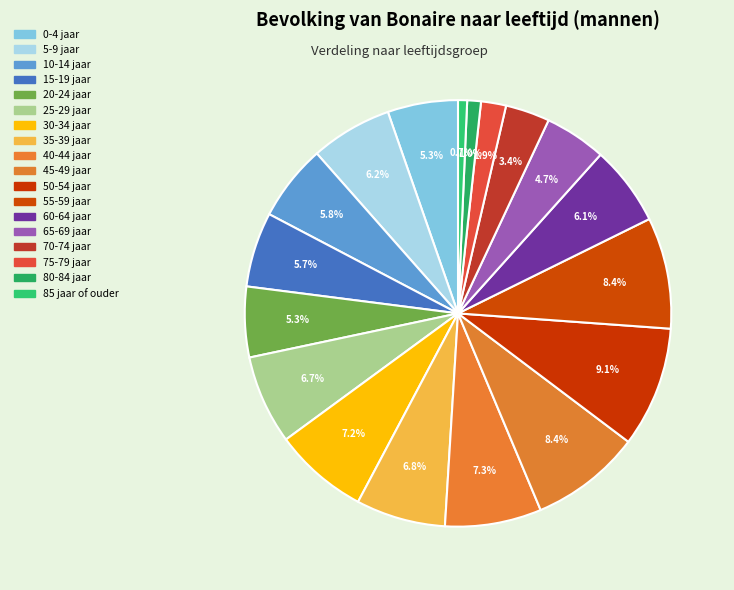

The 0-4 jaar slice represents 1% of the pie. True or false?

False